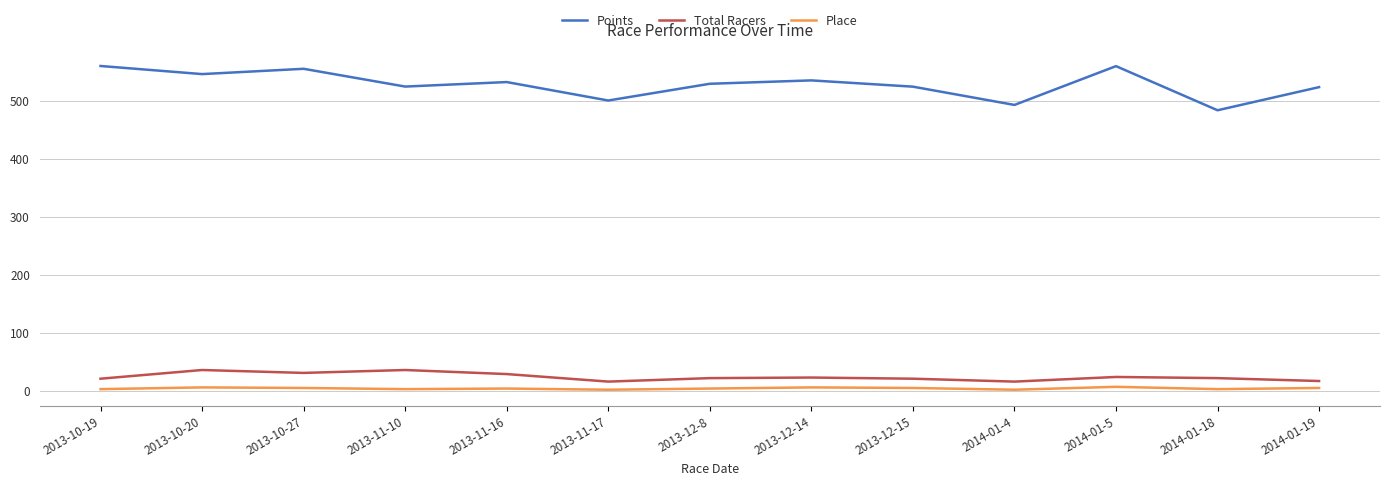

Which series has the widest spread of values?

Points